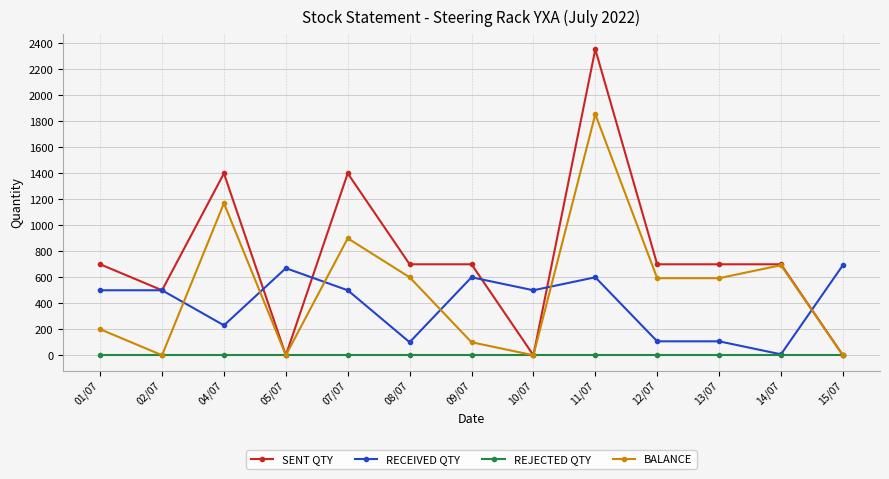

Which series changed the most between 10/07 and 11/07?

SENT QTY